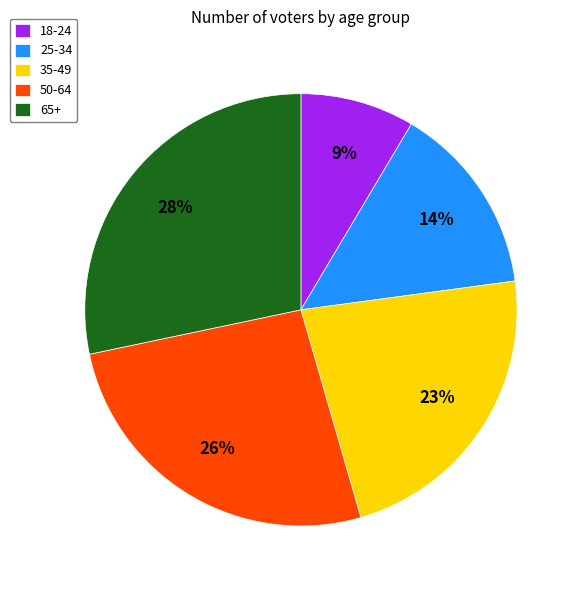

Approximately how many times larger is the value at 65+ compared to 25-34?

2.0